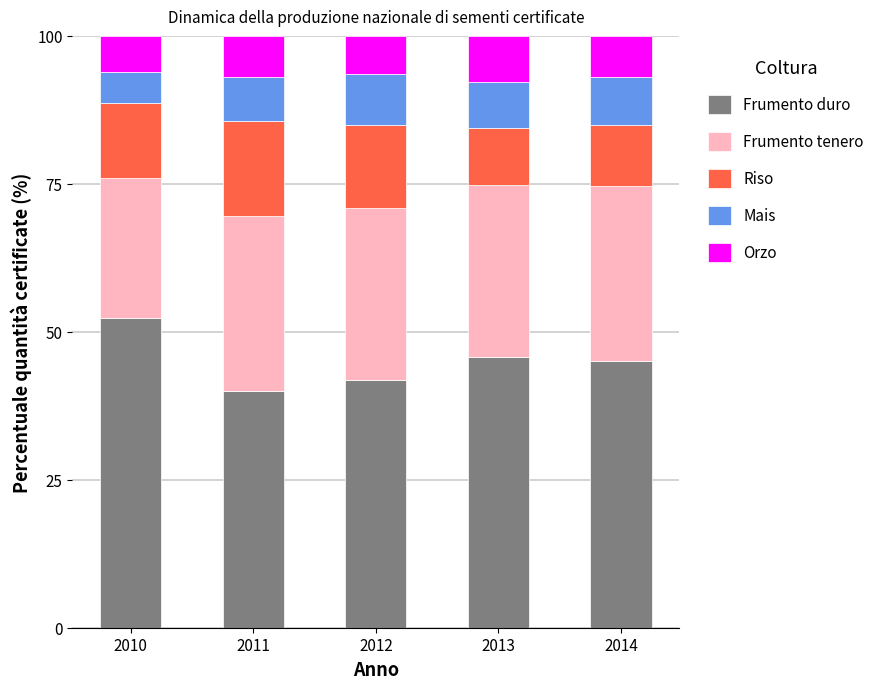

What is the total value across all series at 2012?

100.0